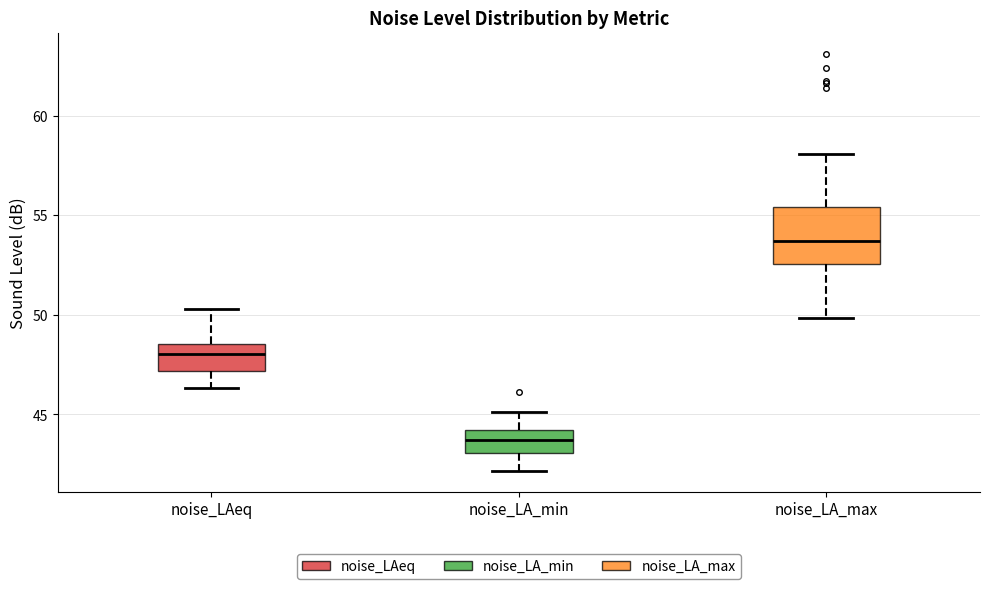

Reading left to right, transcribe this box plot: for each box, give where its median line is, the range the box spans, and where its two whiskers end, as read against the y-axis. The values are not printed on the chart, so give them approximately, as read against the axis.

noise_LAeq: median 48.0, box 47.0 to 48.5, whiskers 46.5 to 50.5
noise_LA_min: median 43.5, box 43.0 to 44.0, whiskers 42.0 to 45.0
noise_LA_max: median 53.5, box 52.5 to 55.5, whiskers 50.0 to 58.0